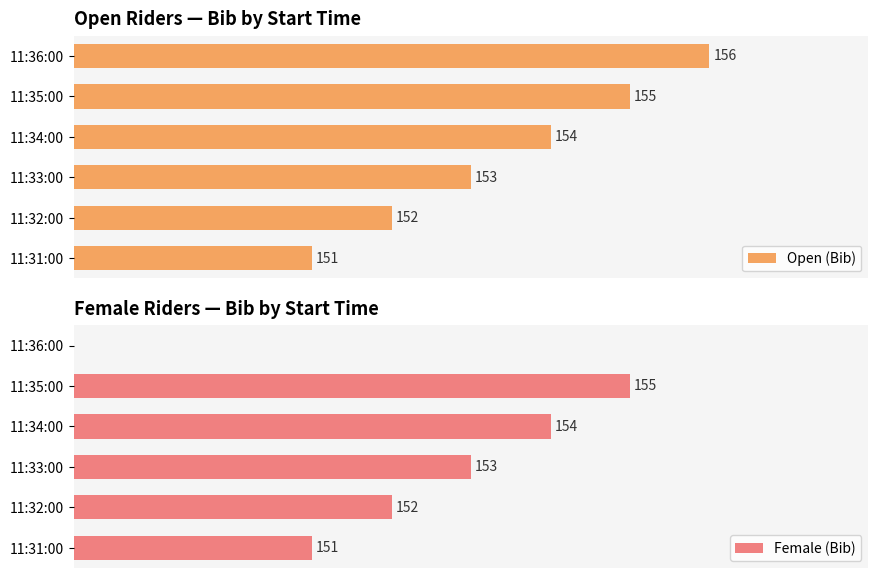

Reading left to right, list all the values displayed in this chart.

Open (Bib): 151	152	153	154	155	156
Female (Bib): 151	152	153	154	155	0